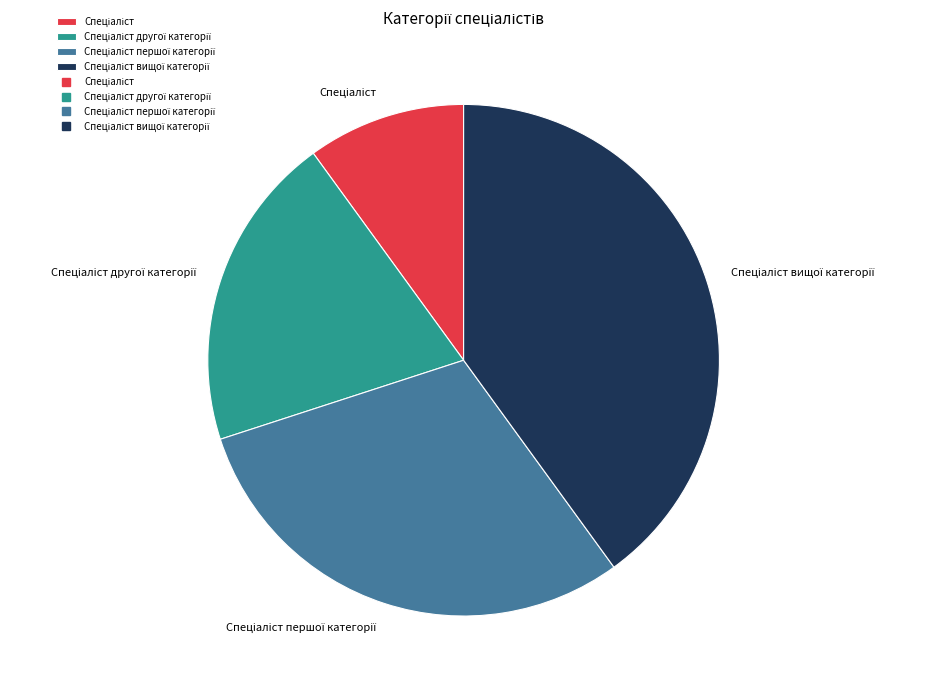

Is there a majority slice in this chart?

No